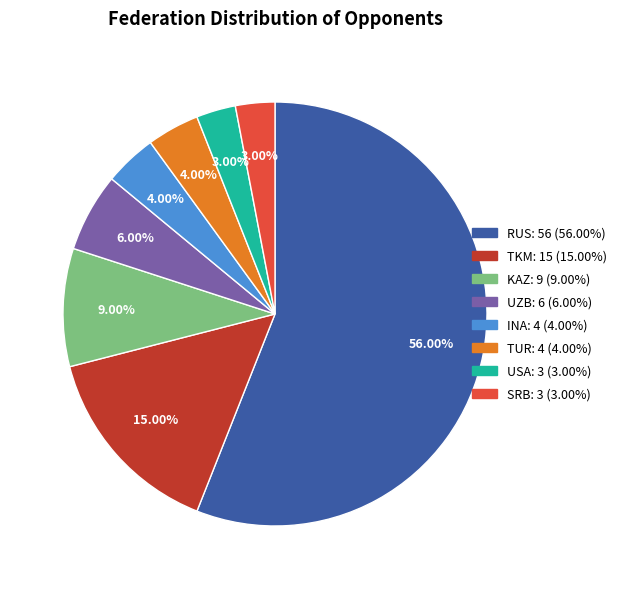

Combined, what portion of the pie is INA and UZB?

10.0%